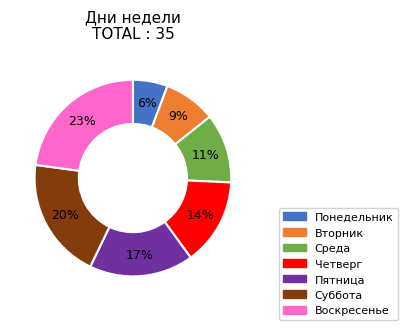

Is there any slice that represents more than half of the pie?

No